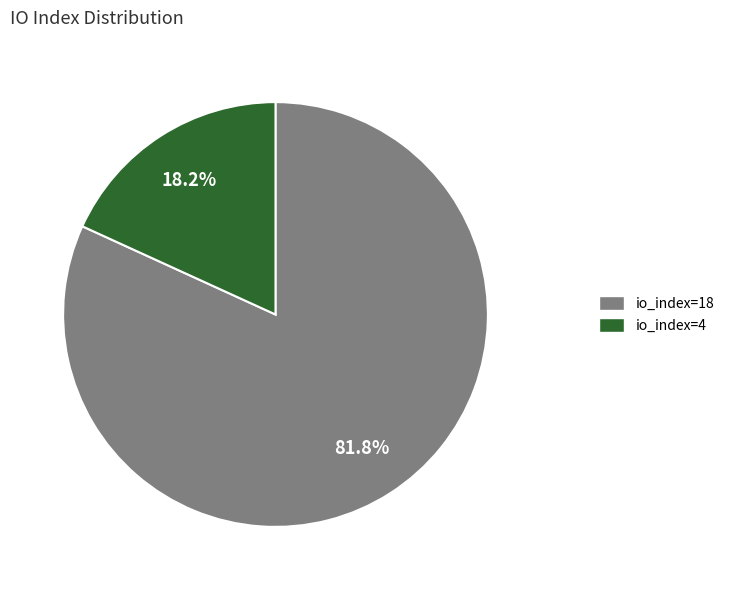

True or false: io_index=4 accounts for 11% of the total.

False